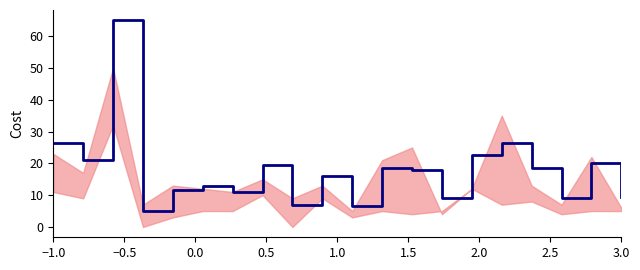

How many interior local valleys (lower than both neighbors) does the data have?

7